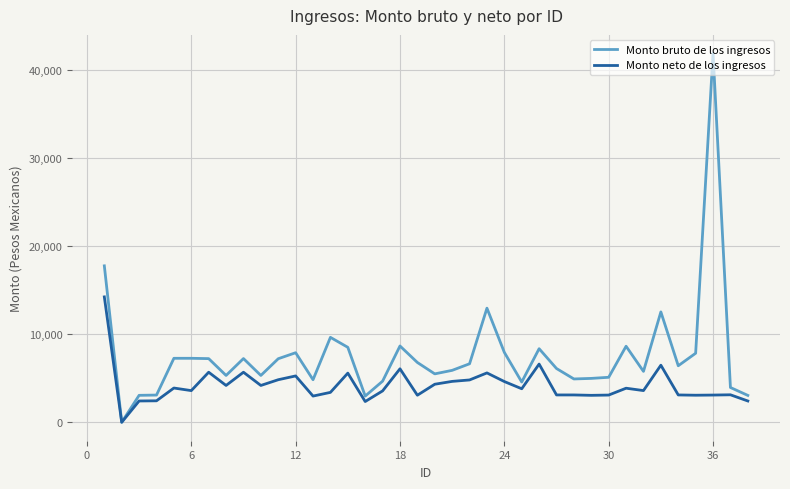

Which series has the widest spread of values?

Monto bruto de los ingresos